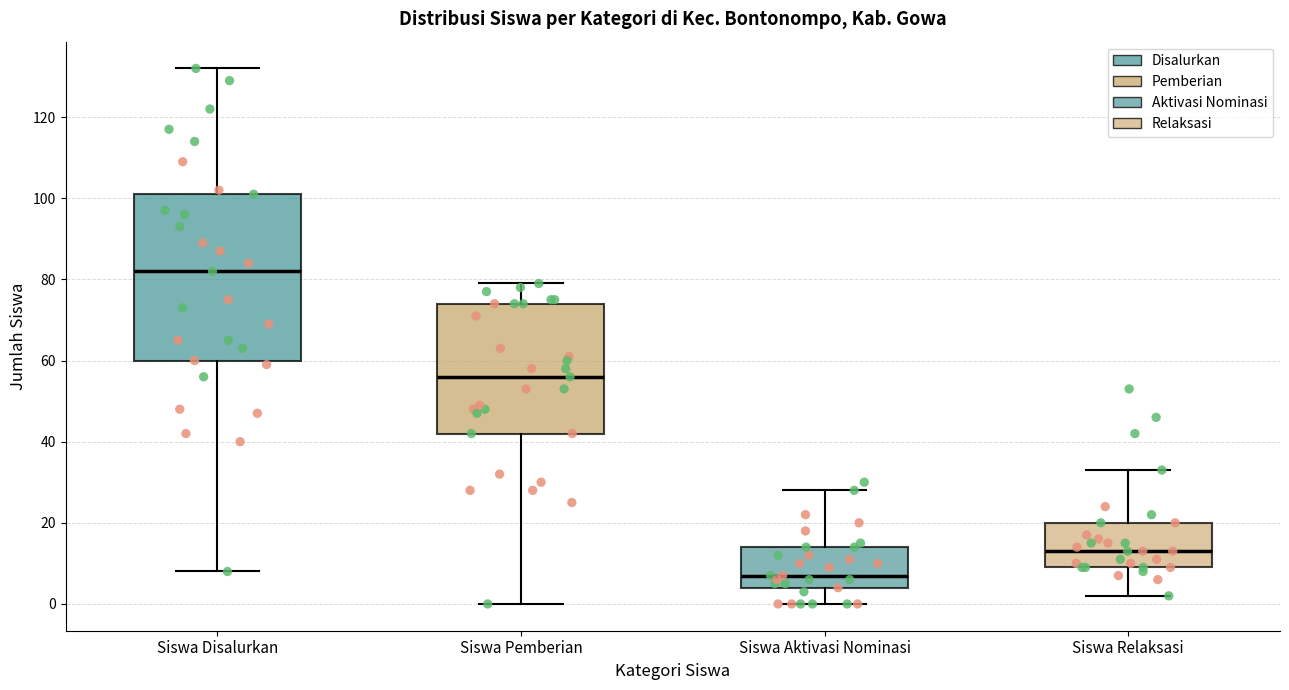

Reading left to right, read every box against the y-axis: the position of its median line, the range the box covers, and the ends of its whiskers. The values are not printed on the chart, so give them approximately, as read against the axis.

Siswa Disalurkan: median 82, box 60 to 102, whiskers 8 to 132
Siswa Pemberian: median 56, box 42 to 74, whiskers 0 to 80
Siswa Aktivasi Nominasi: median 8, box 4 to 14, whiskers 0 to 28
Siswa Relaksasi: median 14, box 10 to 20, whiskers 2 to 34